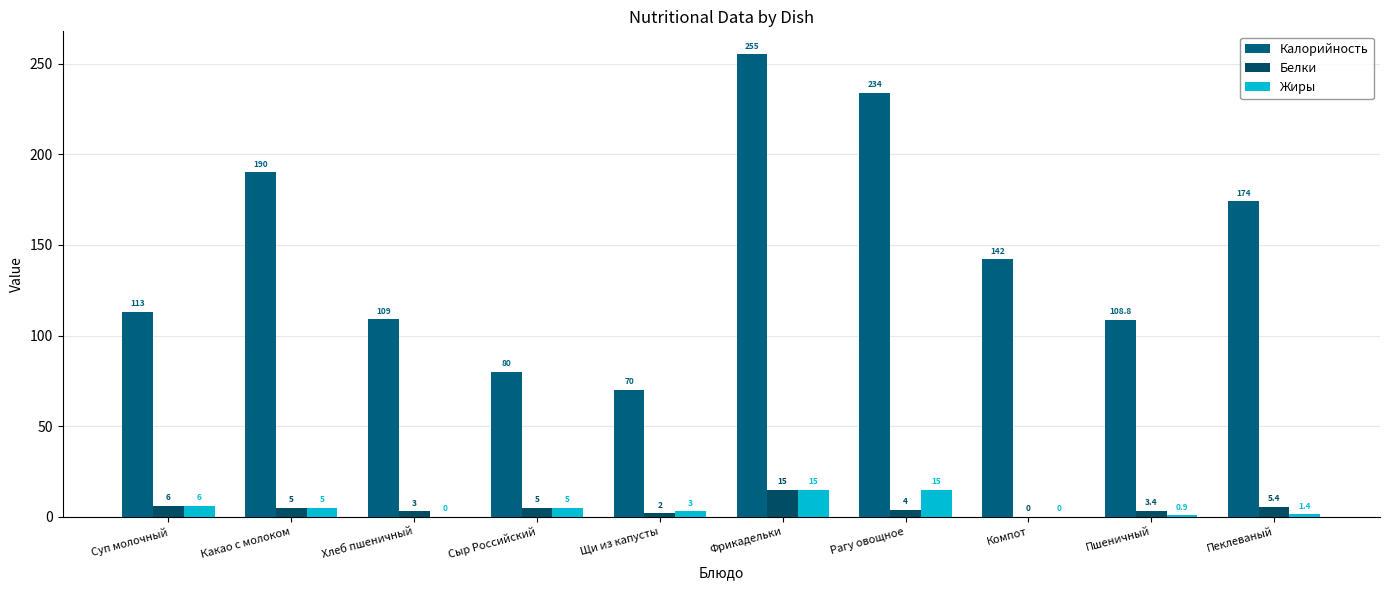

How many categories are shown in the chart?

10